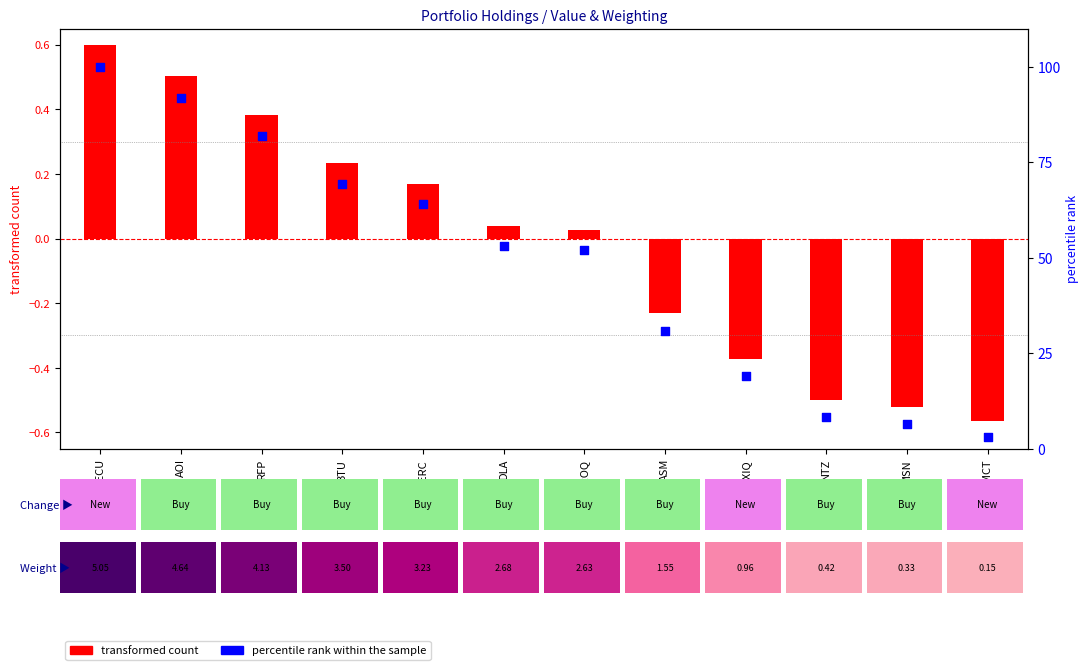

What are all the series names shown in the legend?

transformed count, percentile rank within the sample